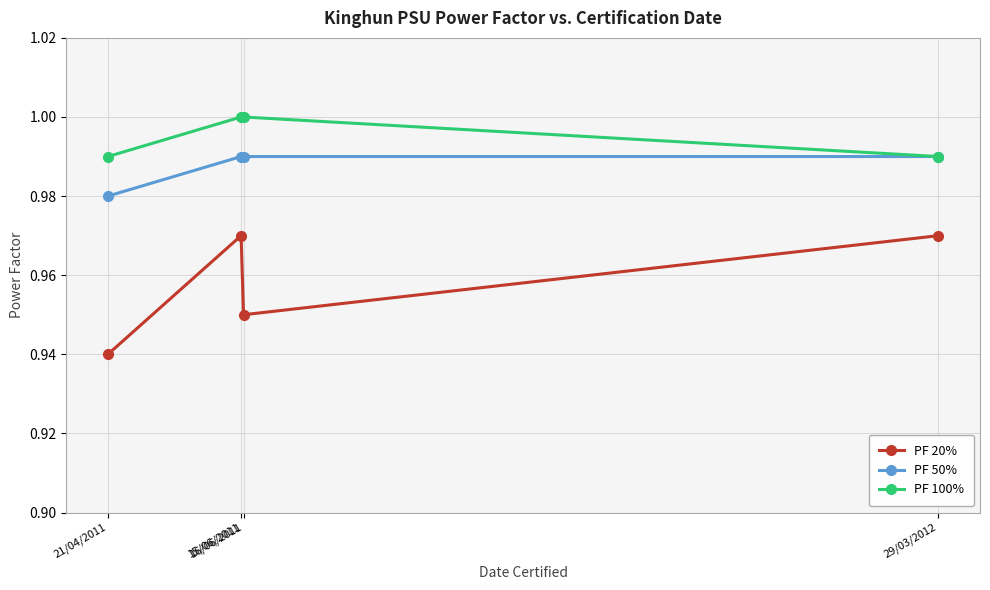

What are all the series names shown in the legend?

PF 20%, PF 50%, PF 100%